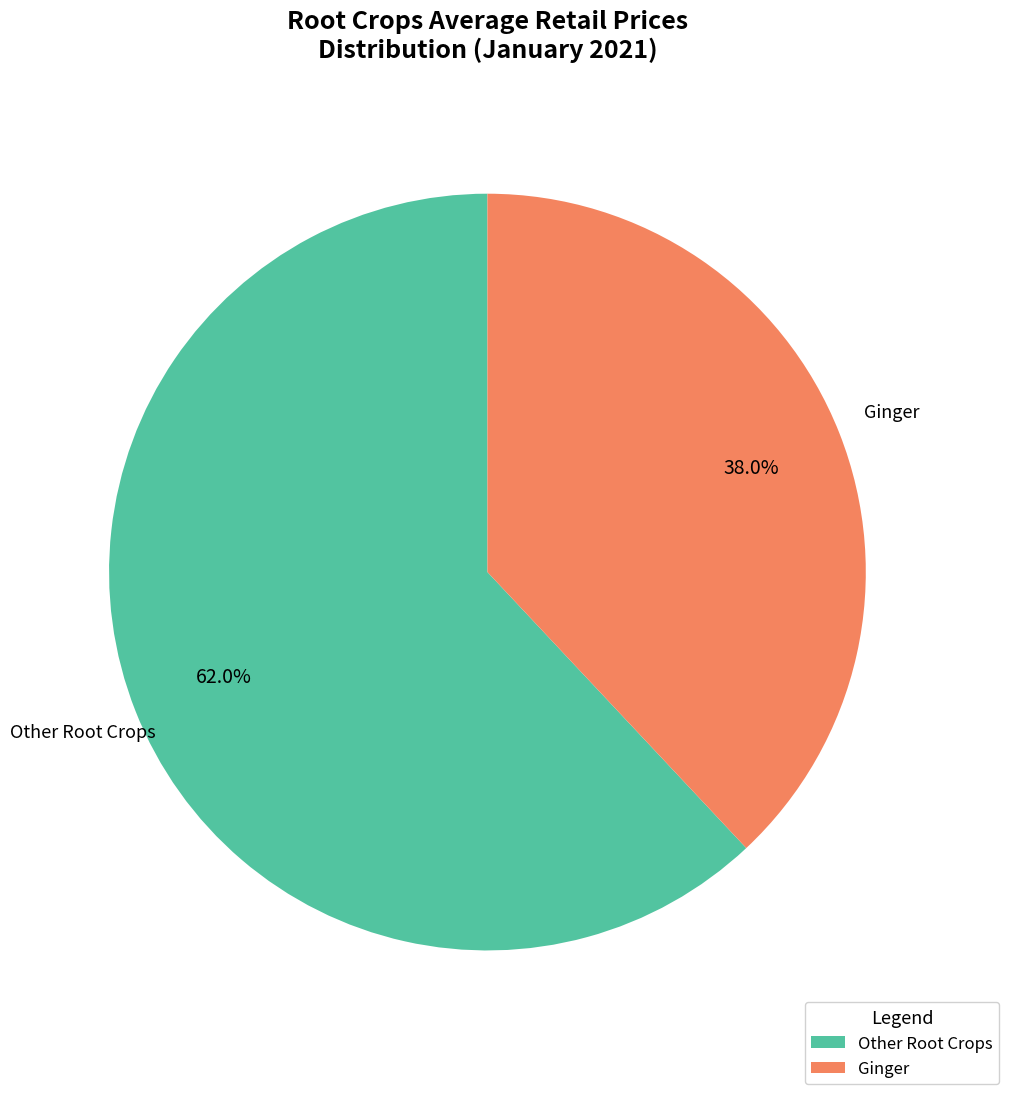

Which has a higher value, Other Root Crops or Ginger?

Other Root Crops